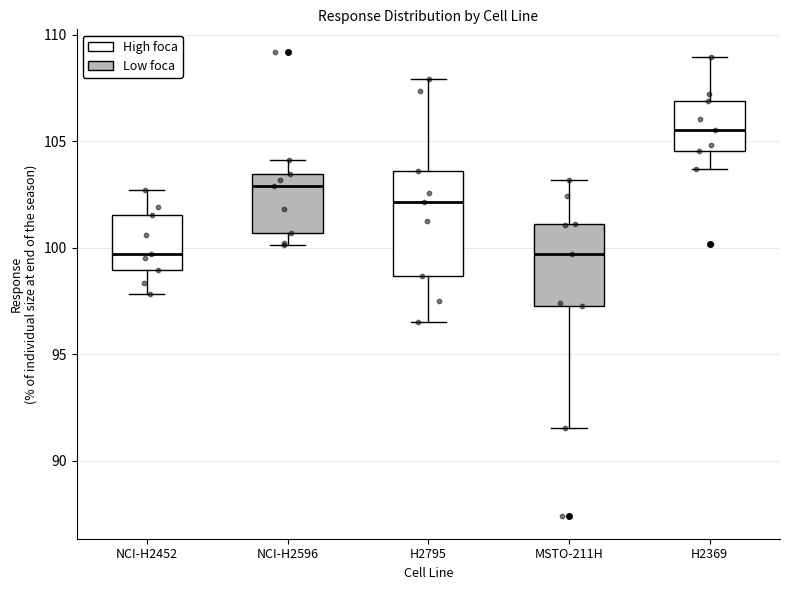

Reading left to right, transcribe this box plot: for each box, give where its median line is, the range the box spans, and where its two whiskers end, as read against the y-axis. The values are not printed on the chart, so give them approximately, as read against the axis.

NCI-H2452: median 99.5, box 99.0 to 101.5, whiskers 98.0 to 102.5
NCI-H2596: median 103.0, box 100.5 to 103.5, whiskers 100.0 to 104.0
H2795: median 102.0, box 98.5 to 103.5, whiskers 96.5 to 108.0
MSTO-211H: median 99.5, box 97.5 to 101.0, whiskers 91.5 to 103.0
H2369: median 105.5, box 104.5 to 107.0, whiskers 103.5 to 109.0